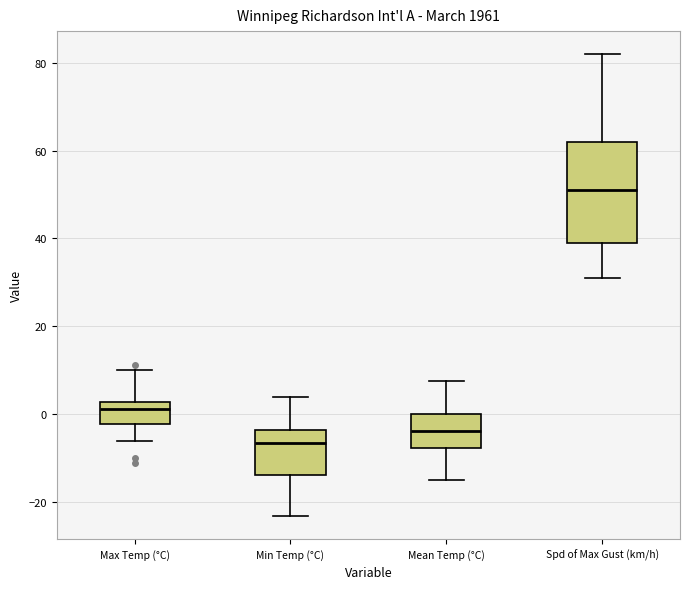

Which box's median line is the highest?

Spd of Max Gust (km/h)